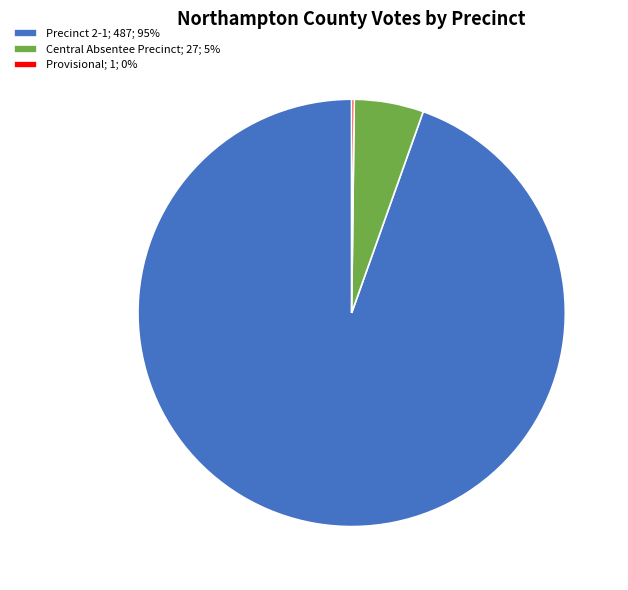

Is the sum of Precinct 2-1; 487; 95% and Central Absentee Precinct; 27; 5% greater than half?

Yes